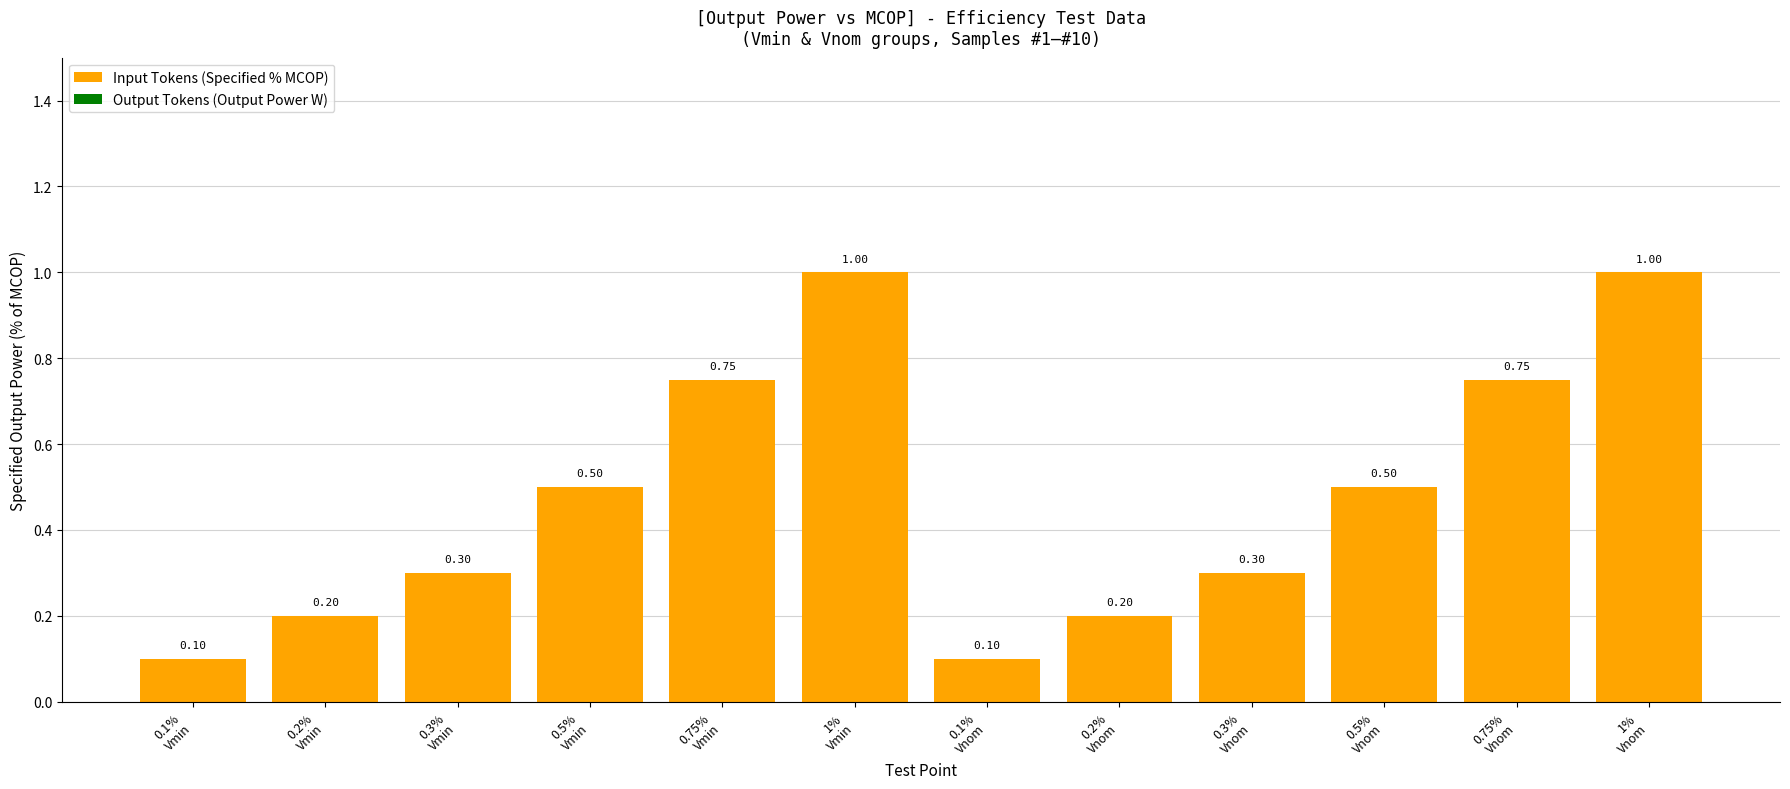

What is the sum of all values?

5.7